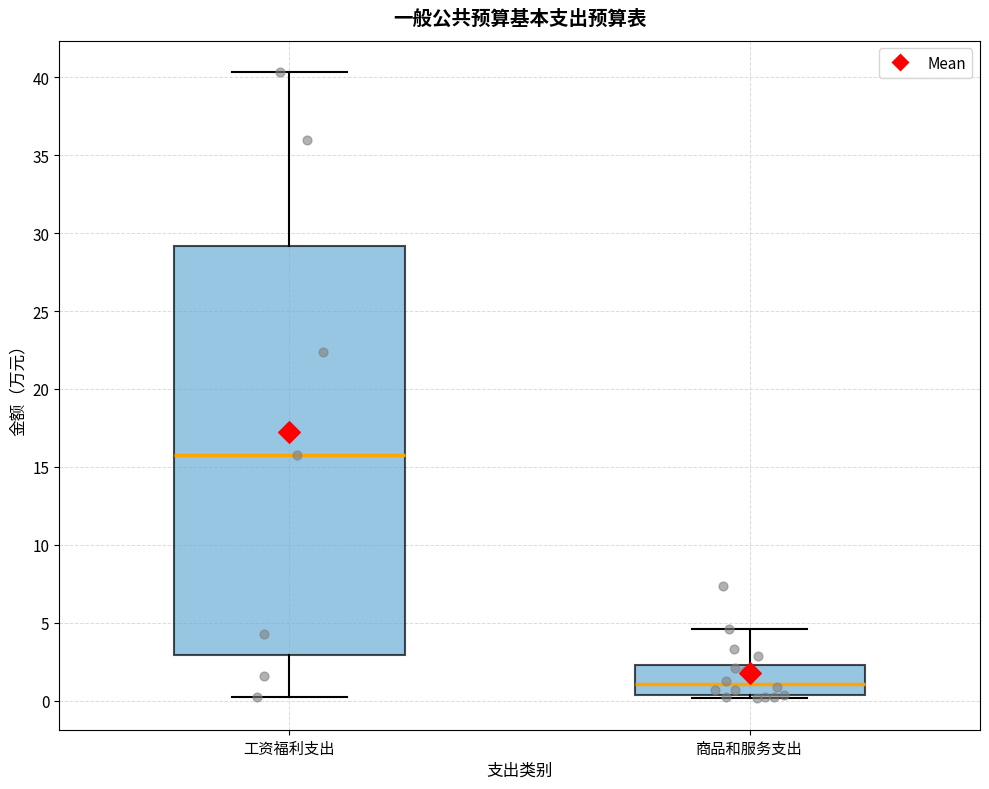

Reading left to right, read every box against the y-axis: the position of its median line, the range the box covers, and the ends of its whiskers. The values are not printed on the chart, so give them approximately, as read against the axis.

工资福利支出: median 16.0, box 3.0 to 29.0, whiskers 0.0 to 40.5
商品和服务支出: median 1.0, box 0.5 to 2.5, whiskers 0.0 to 4.5